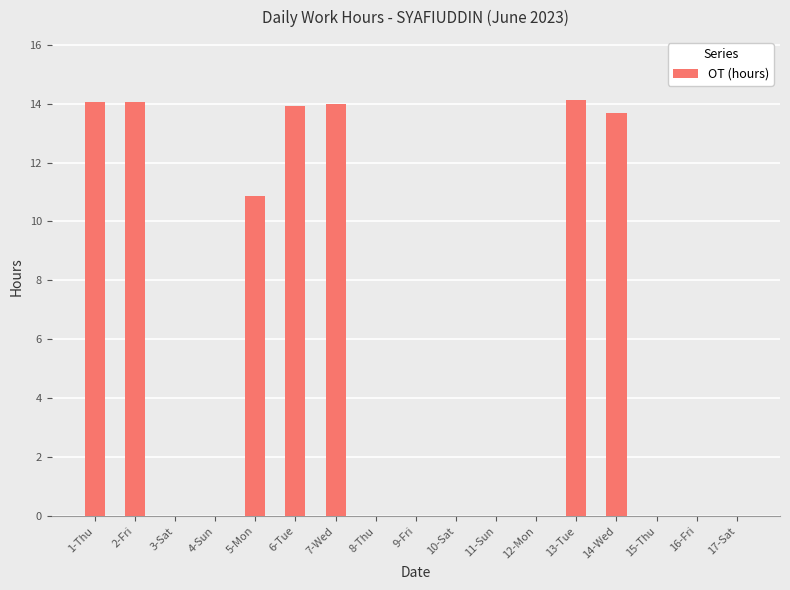

Between 10-Sat and 5-Mon, which is larger?

5-Mon